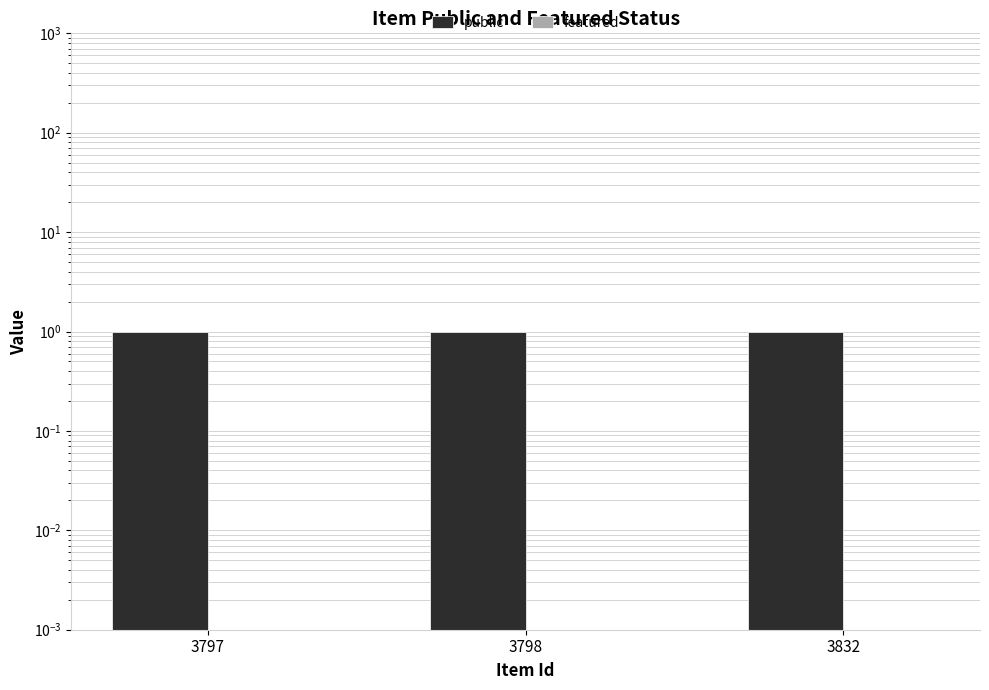

What is the value of the public bar at the 1st from the left?

1.0